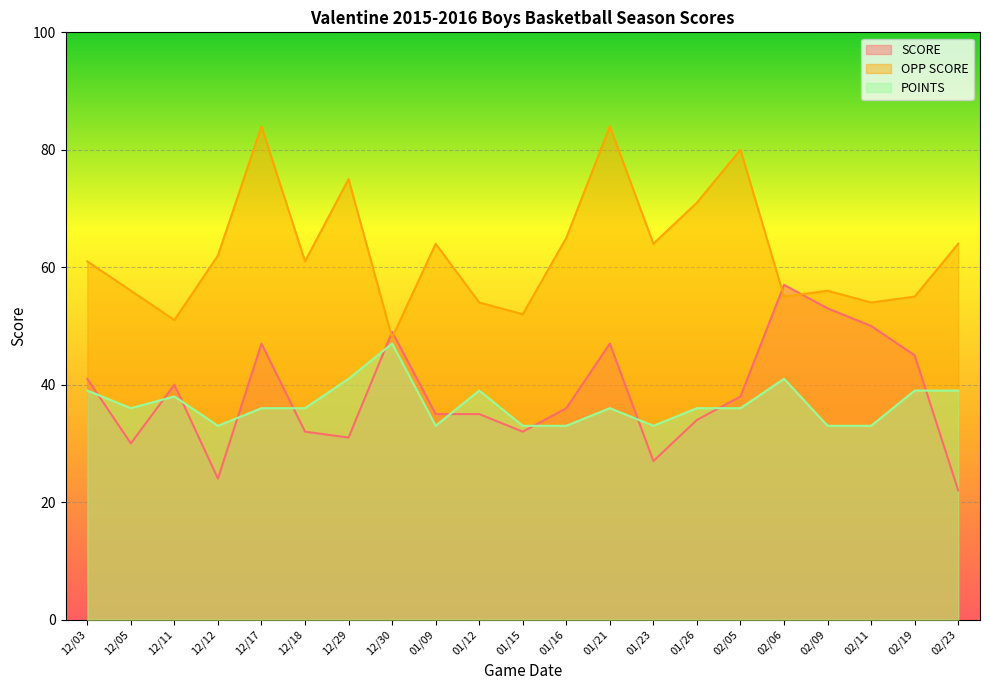

What is the lowest value of the SCORE series?

22